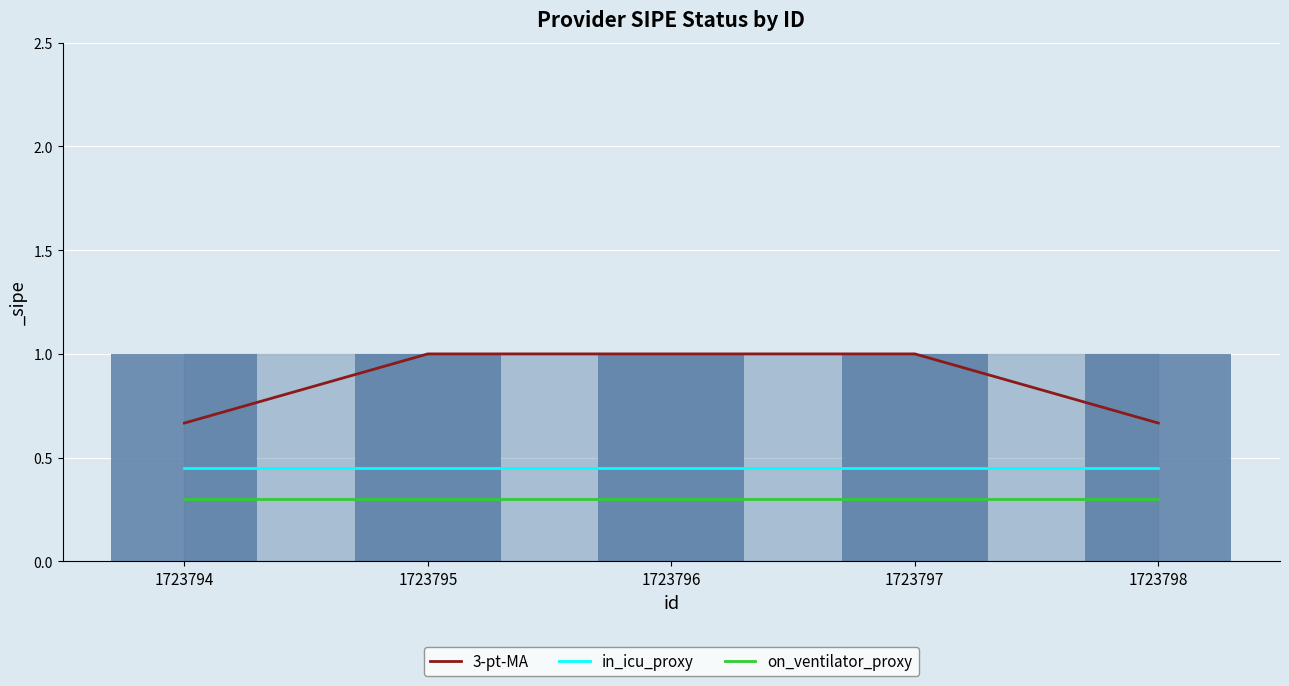

What is the average value of the on_ventilator_proxy series?

0.3